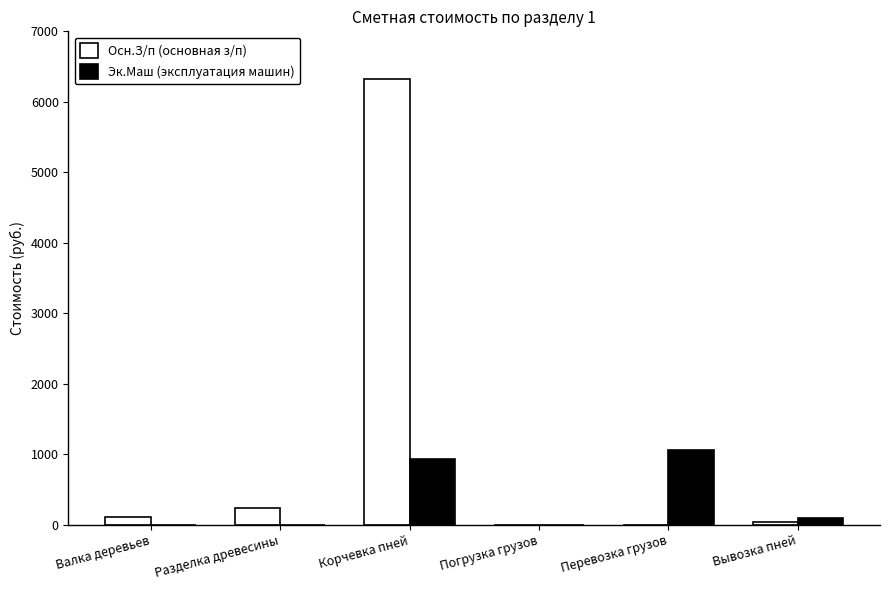

Reading left to right, extract all data points from this chart.

Осн.З/п (основная з/п): 105.9	242.9	6325.4	0.0	0.0	42.7
Эк.Маш (эксплуатация машин): 0.0	0.0	931.5	0.0	1065.8	102.0